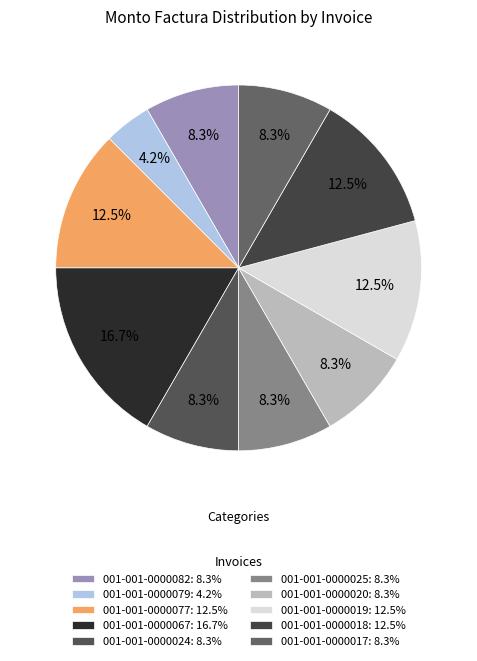

Count the number of slices in the pie.

10